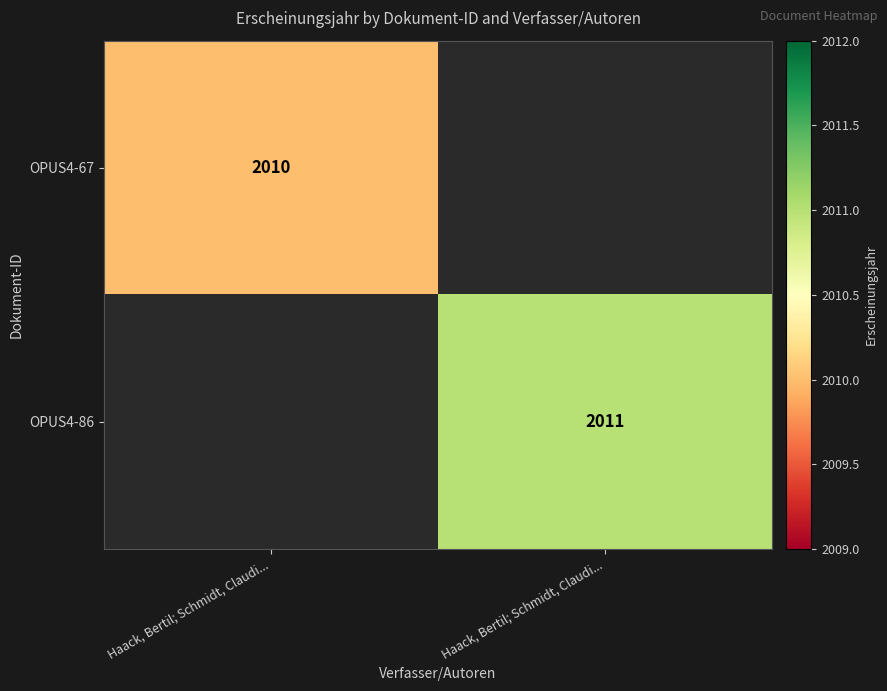

List the series in order of their peak value, highest first.

OPUS4-86, OPUS4-67